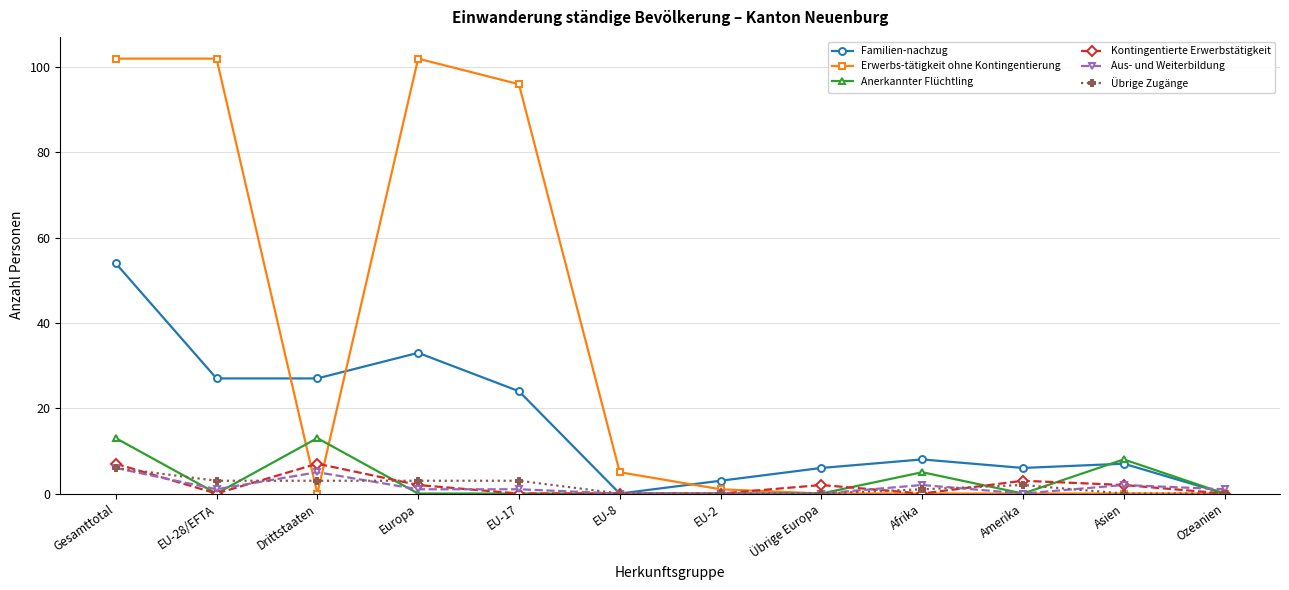

What position from the left is EU-8?

6